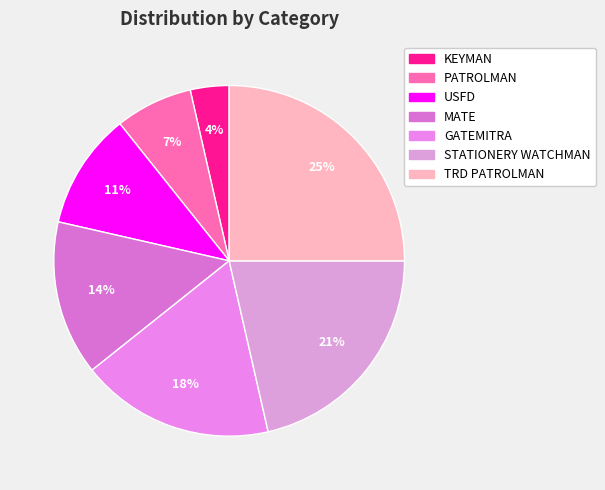

What is the total percentage of STATIONERY WATCHMAN and TRD PATROLMAN?

46.4%